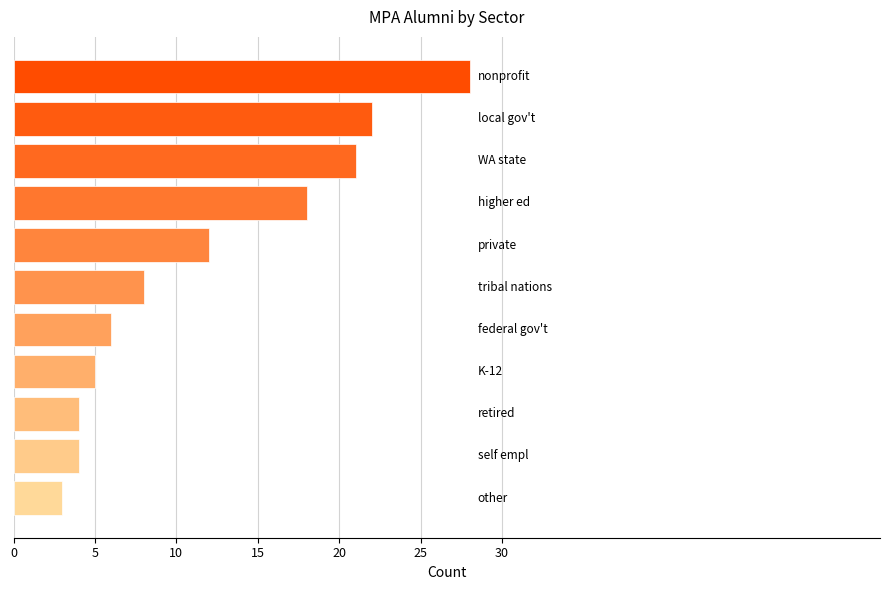

What is the sum of all values?

131